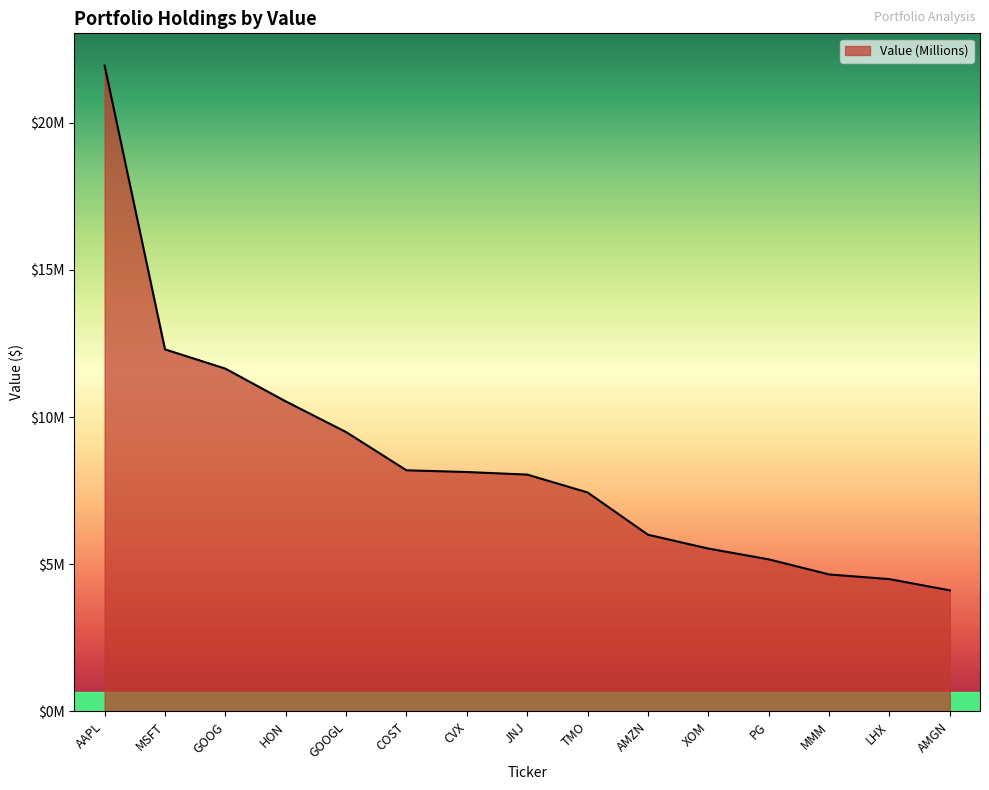

What is the sum of the values at AMZN and GOOG?

17653000